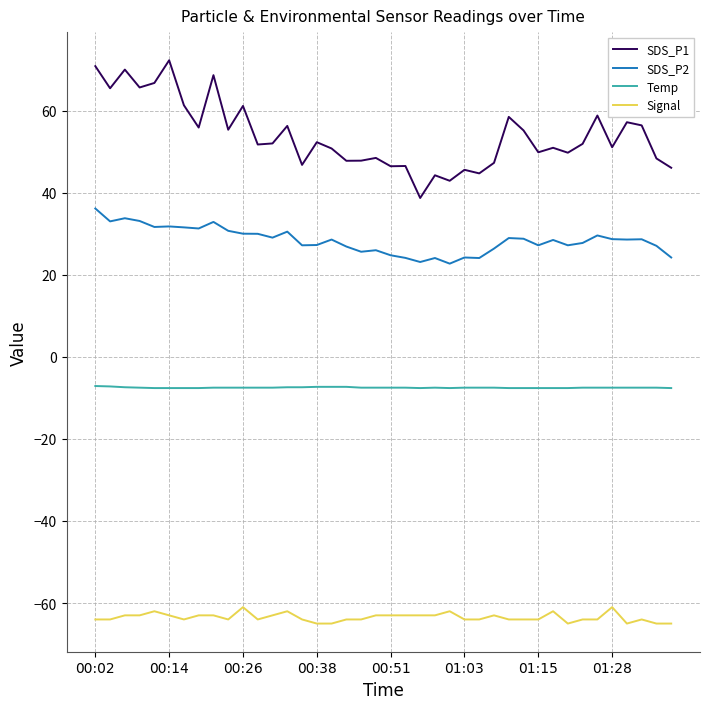

Rank the series by their maximum value, from lowest to highest.

Signal, Temp, SDS_P2, SDS_P1